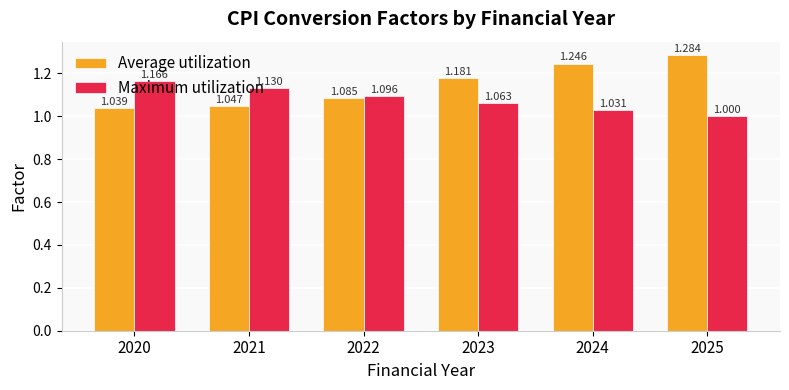

Count the Average utilization values in the range 1 to 2.

6